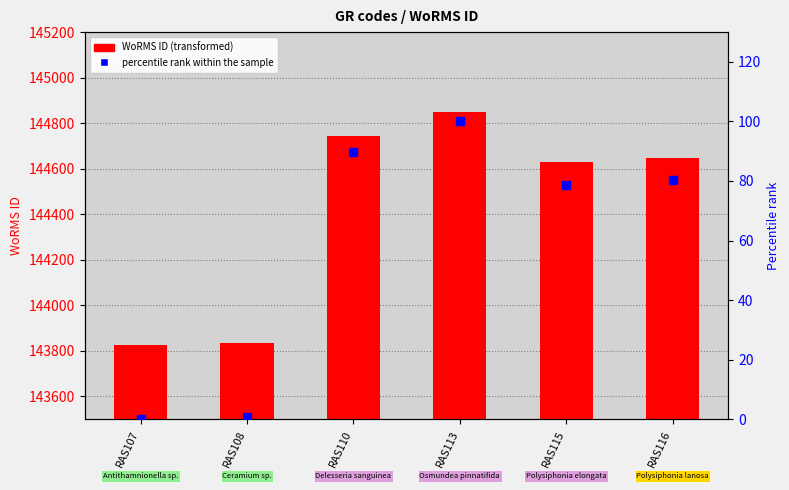

Which series contains the lowest Y value?

percentile rank within the sample